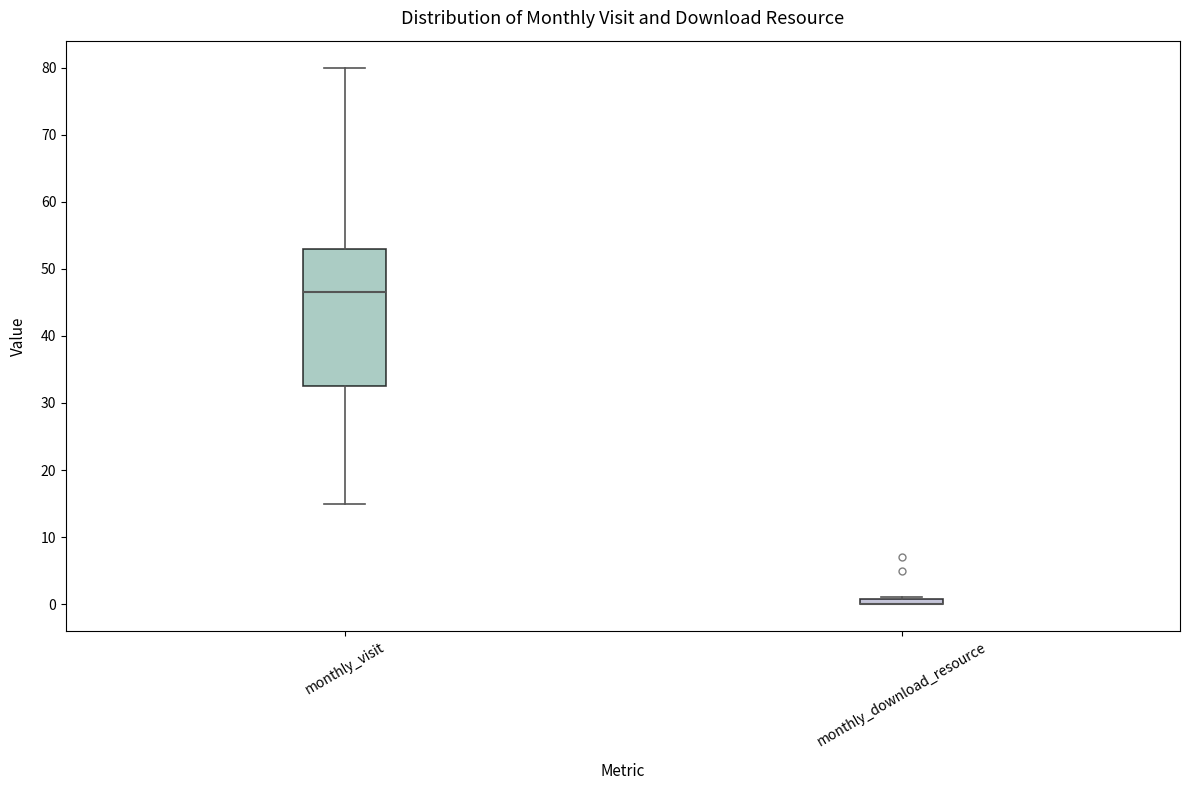

Where is the upper edge of the box for monthly_download_resource on the y-axis? The values are not printed on the chart, so give them approximately, as read against the axis.

1